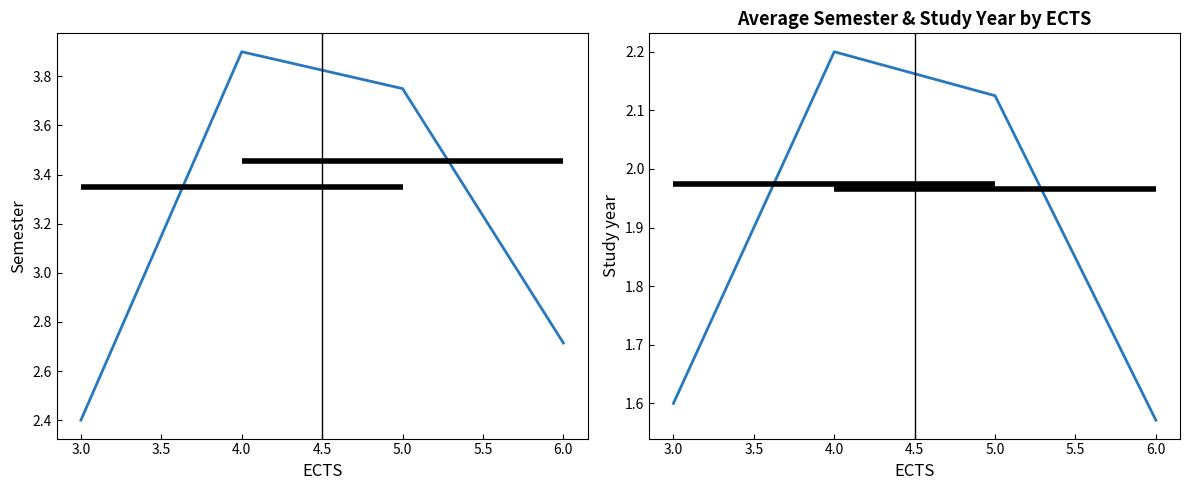

Rank the series by their maximum value, from highest to lowest.

Semester, Study year